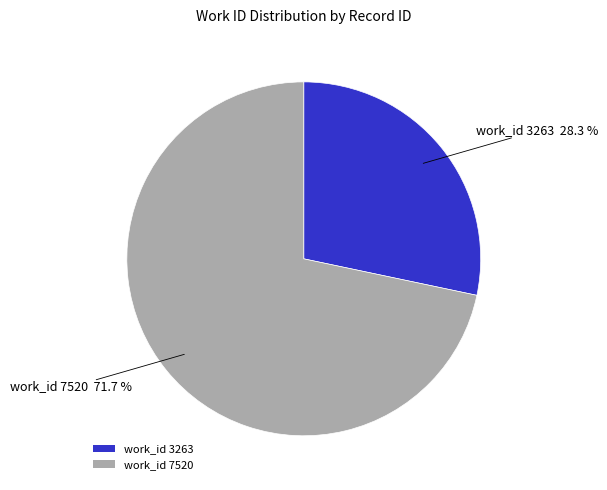

Combined, do work_id 7520 and work_id 3263 account for over 50%?

Yes